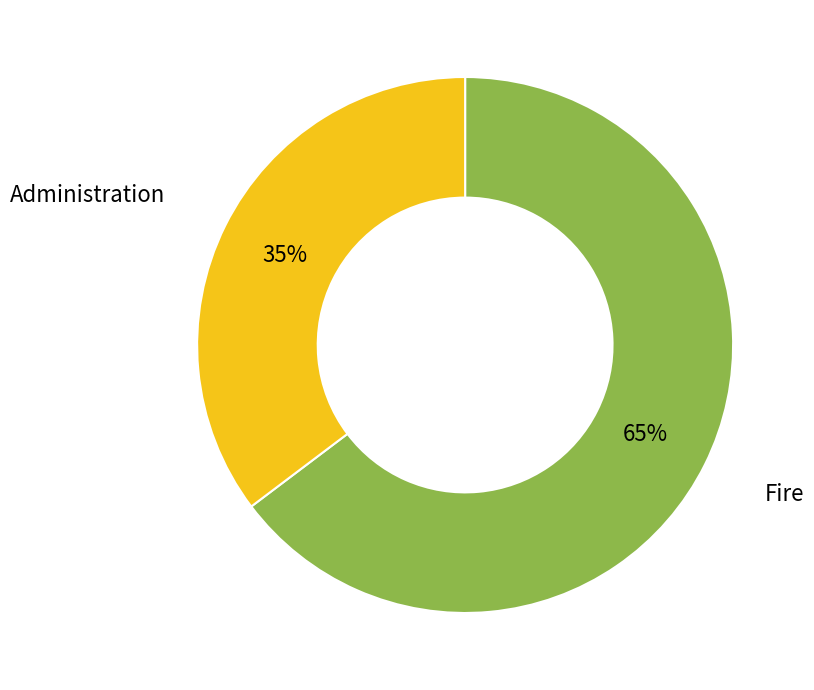

Count the number of slices in the pie.

2